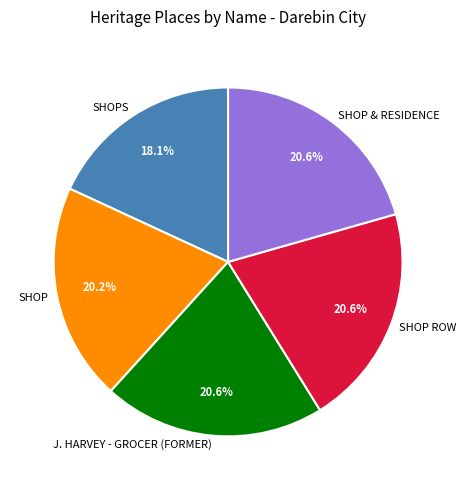

To the nearest percent, what is the average slice percentage?

20%